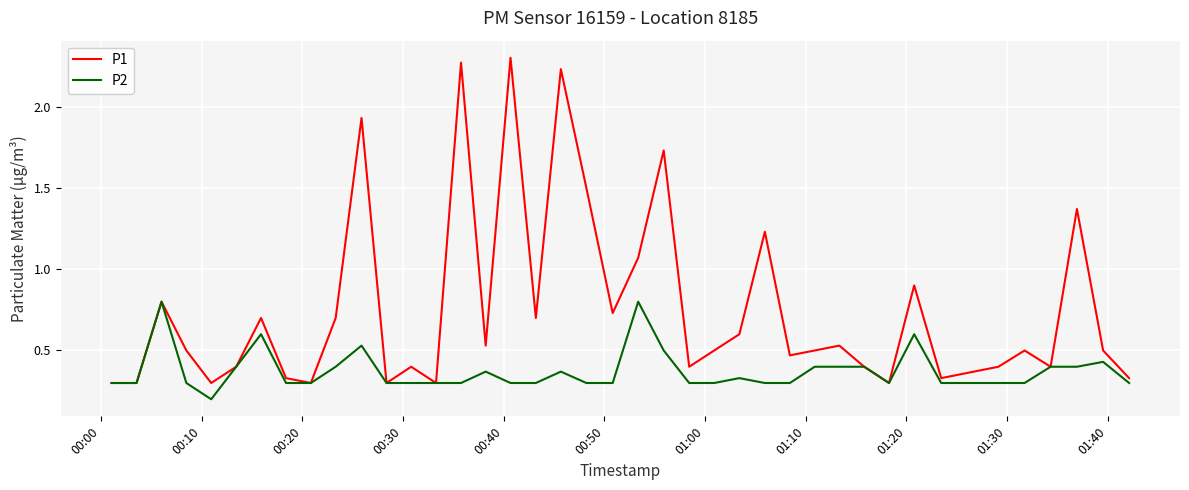

Which series has the largest total across all categories?

P1